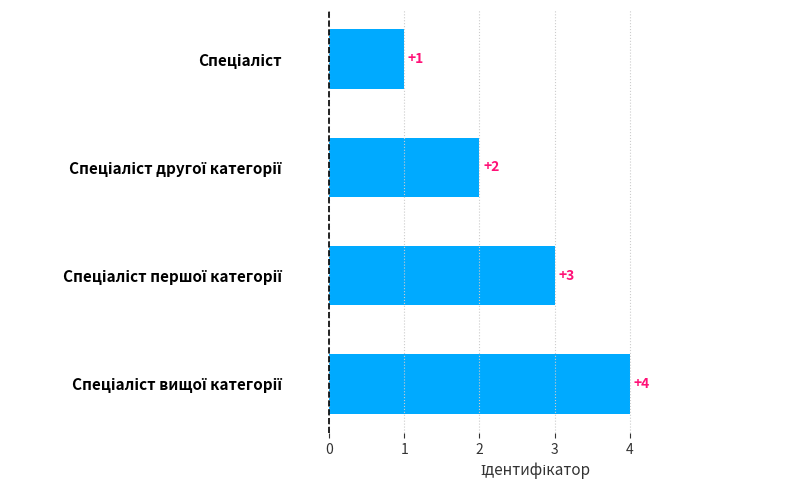

What is the sum of all values?

10